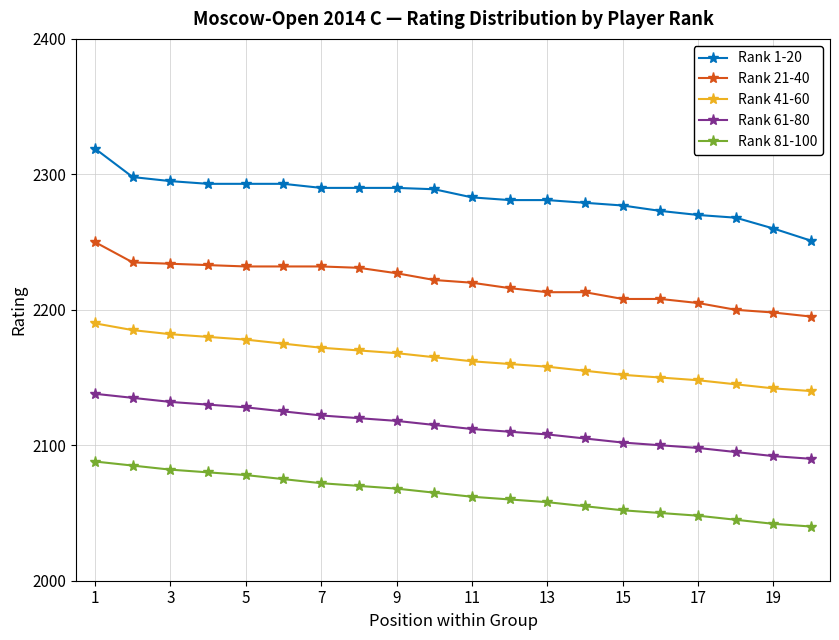

Rank the series by their average value, from highest to lowest.

Rank 1-20, Rank 21-40, Rank 41-60, Rank 61-80, Rank 81-100